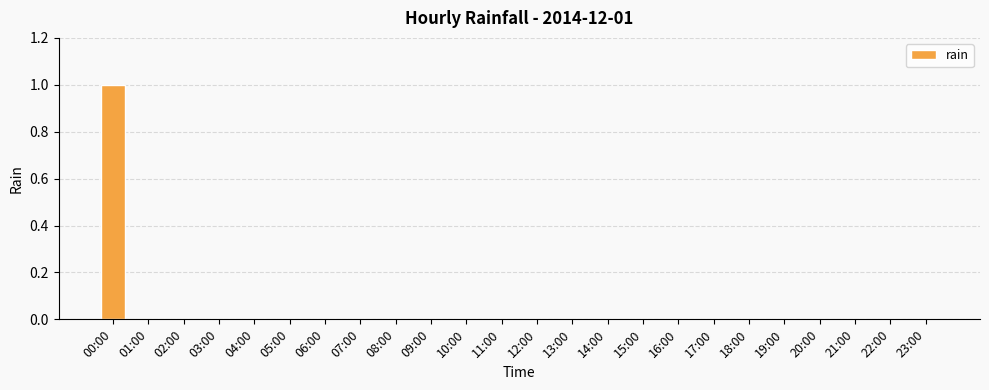

The chart shows a value of 0 at 23:00. True or false?

True